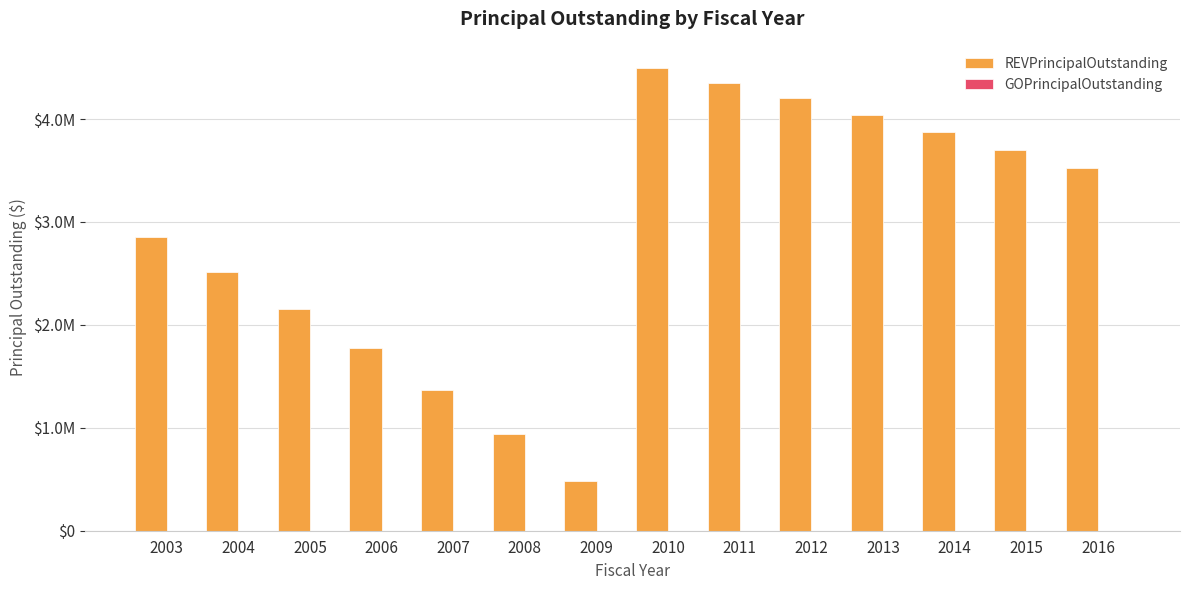

Are the bars horizontal?

No